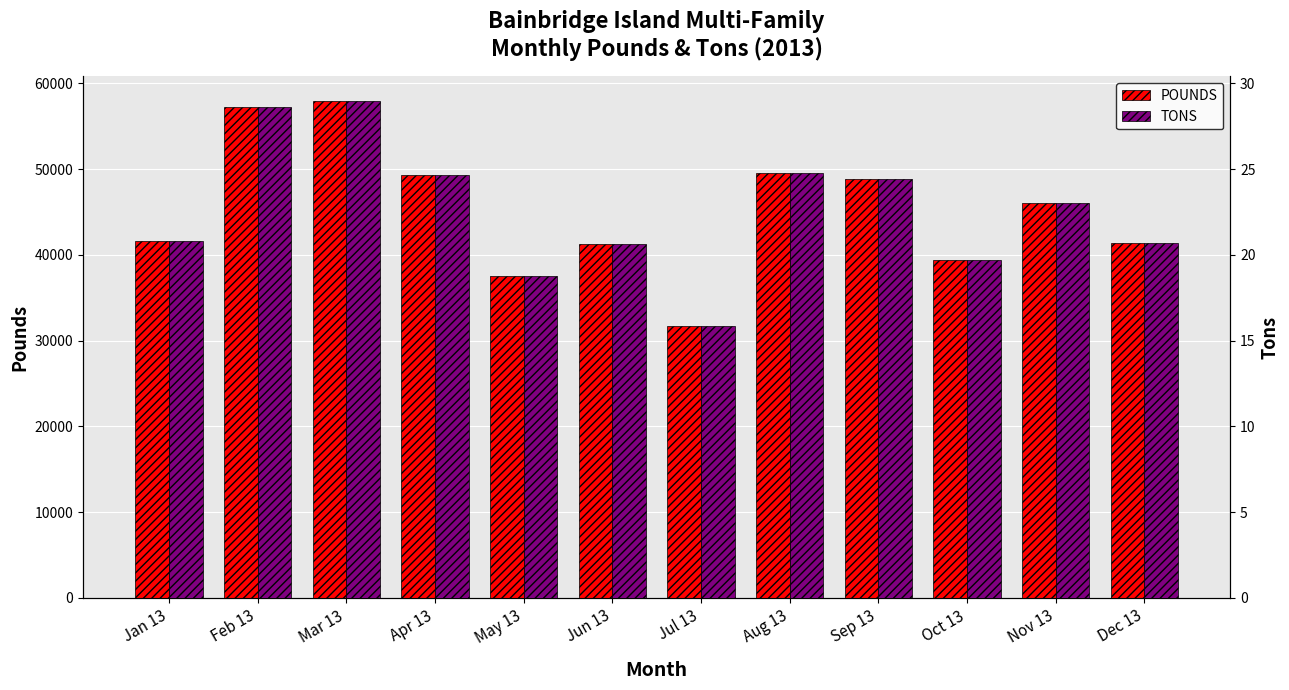

At how many categories does at least one series exceed 32060?

11